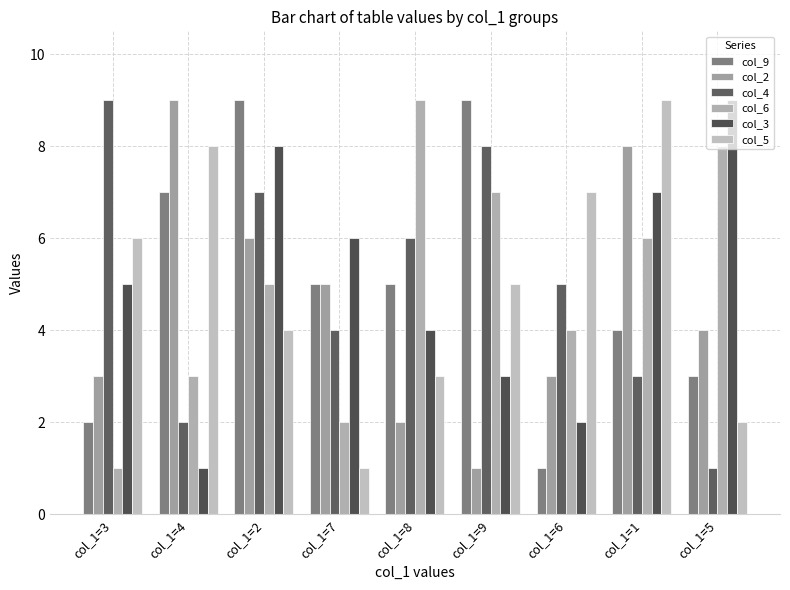

What is the approximate value of col_2 at col_1=5?

4